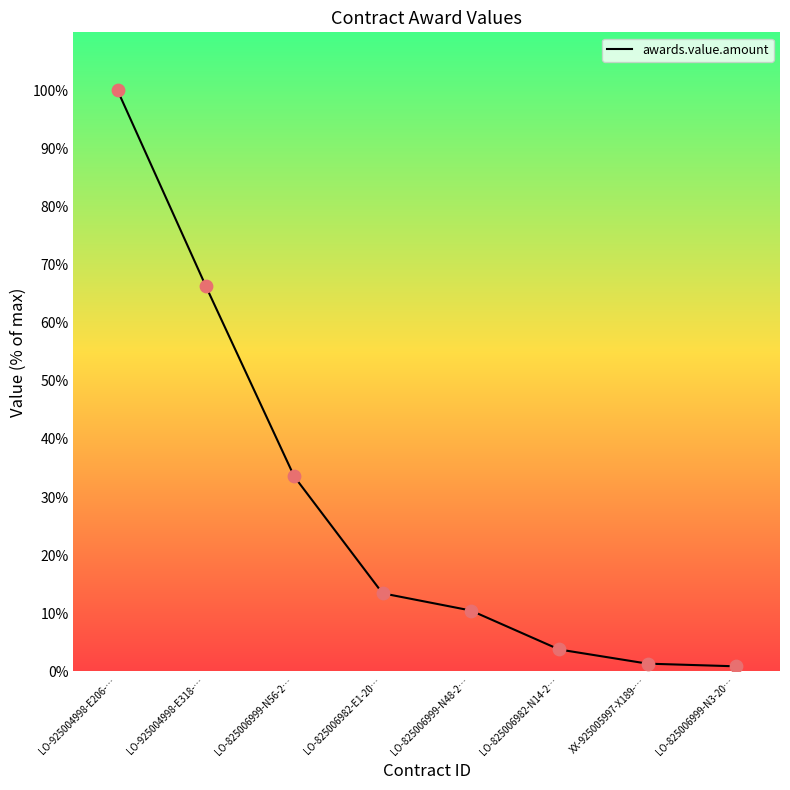

Between LO-825006999-N3-20… and XX-925005997-X189-…, which is larger?

XX-925005997-X189-…